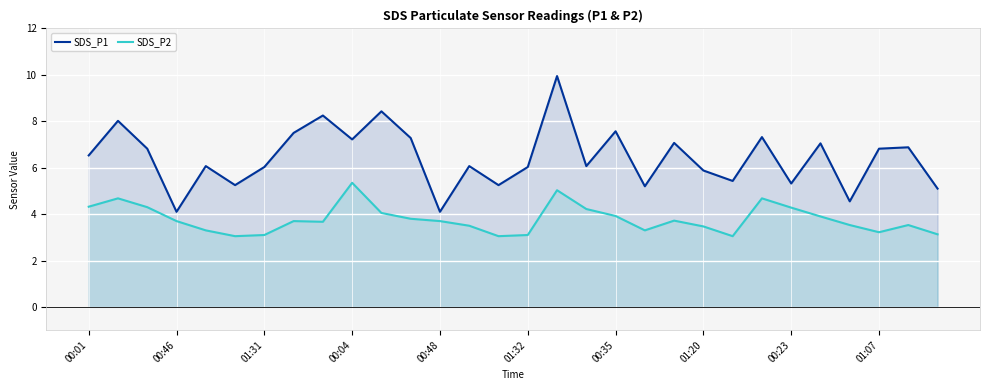

What is the total value across all series at 01:32?

9.1